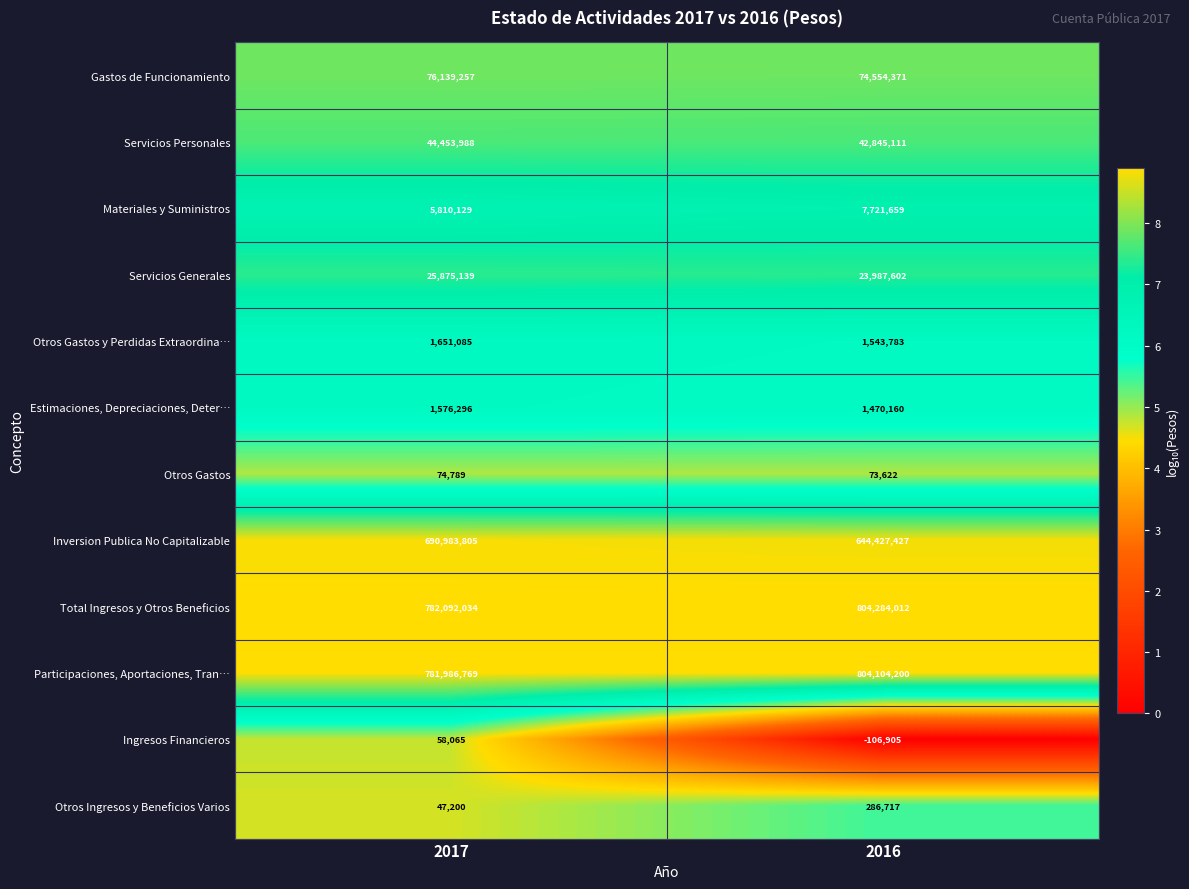

Which series has the largest range (max minus min)?

Inversion Publica No Capitalizable